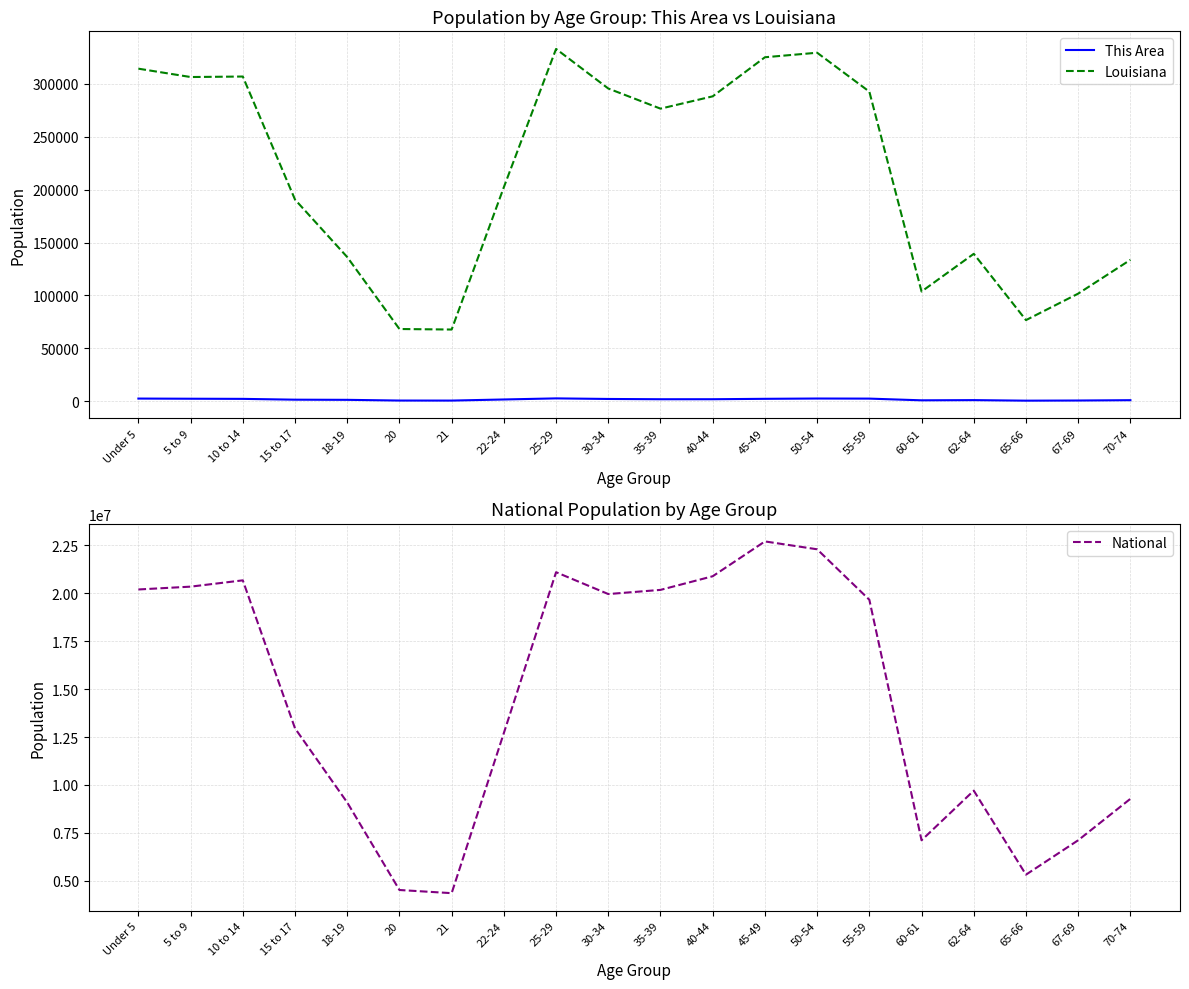

The value of National at 50-54 is 10319758. True or false?

False